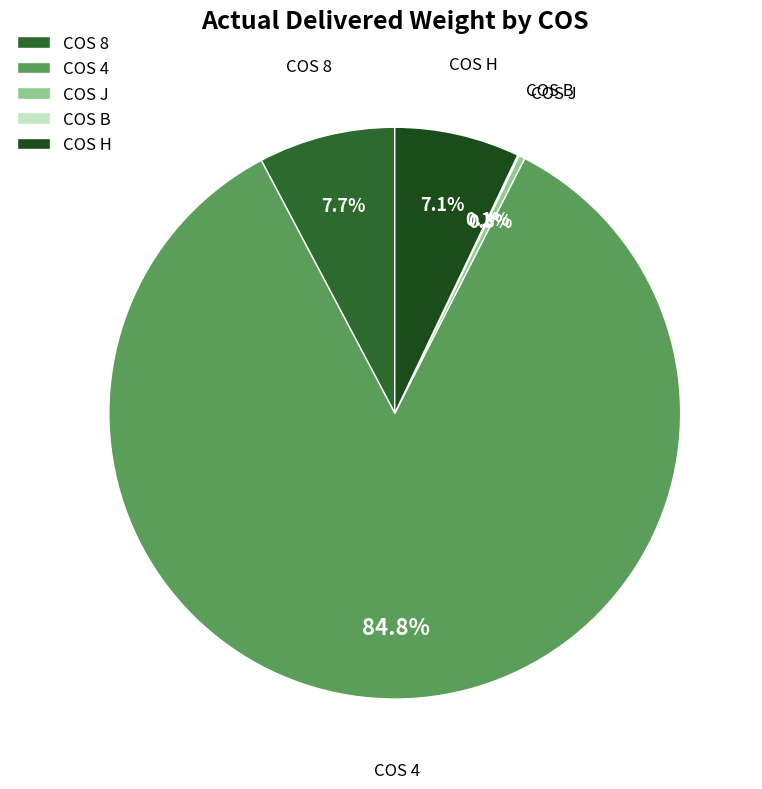

What is the total percentage of COS H and COS 8?

14.8%